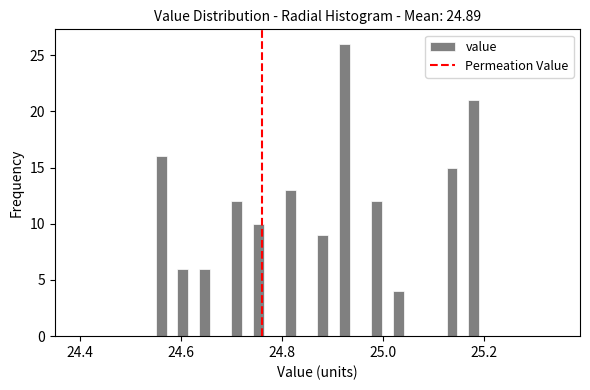

Around what value on the x-axis is the tallest bar? Give the approximate position of its centre, as read against the axis.

24.92